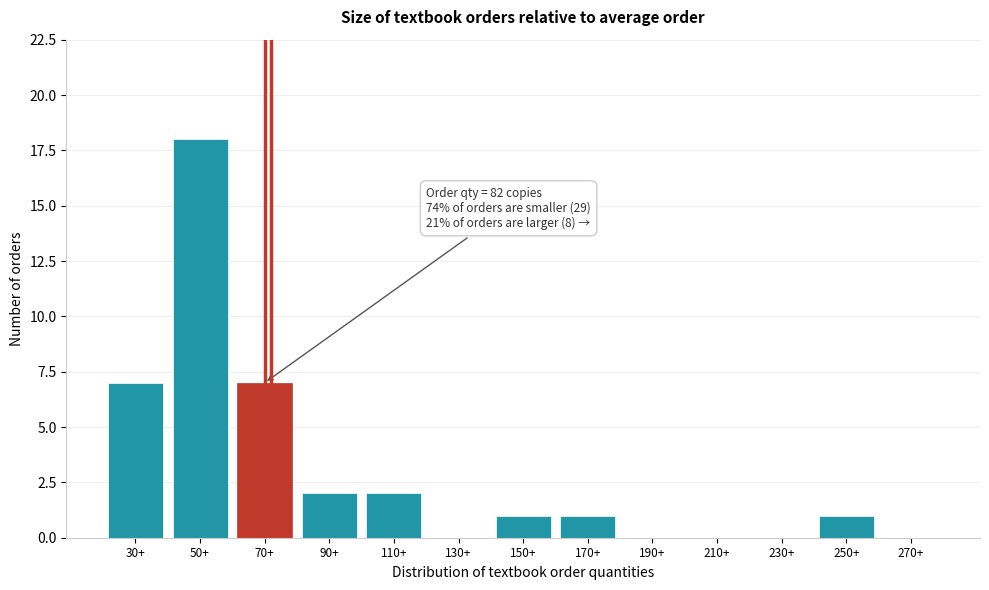

Reading right to left, extract all data points from this chart.

270+=0	250+=1	230+=0	210+=0	190+=0	170+=1	150+=1	130+=0	110+=2	90+=2	70+=7	50+=18	30+=7